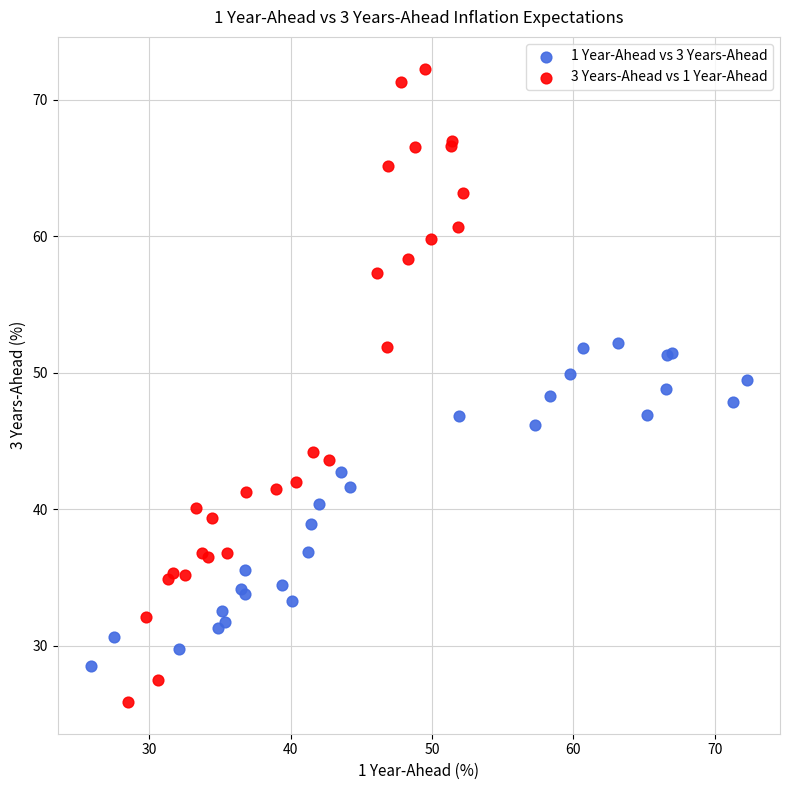

Which series contains the lowest Y value?

3 Years-Ahead vs 1 Year-Ahead